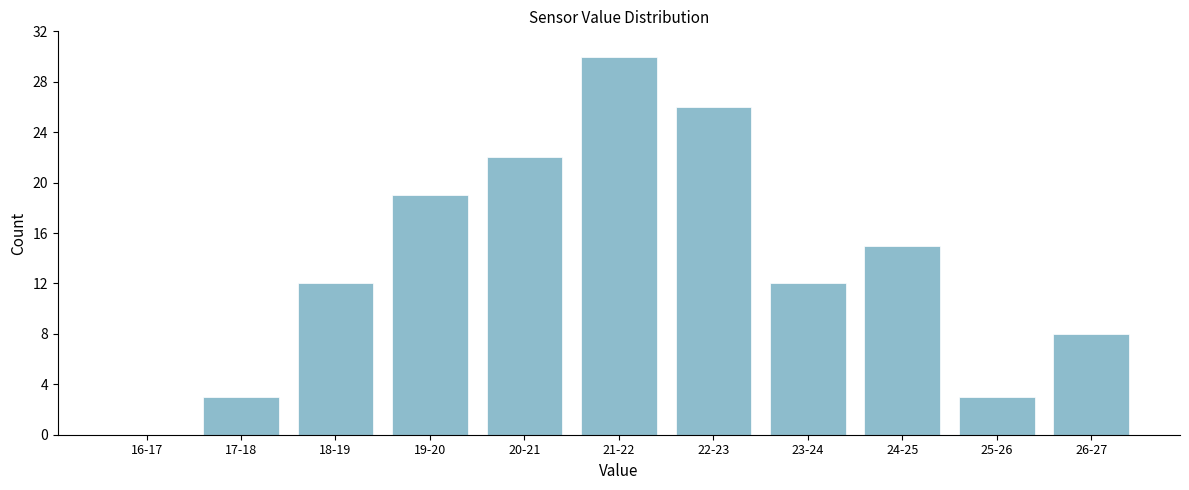

Reading left to right, extract all data points from this chart.

16-17=0	17-18=3	18-19=12	19-20=19	20-21=22	21-22=30	22-23=26	23-24=12	24-25=15	25-26=3	26-27=8